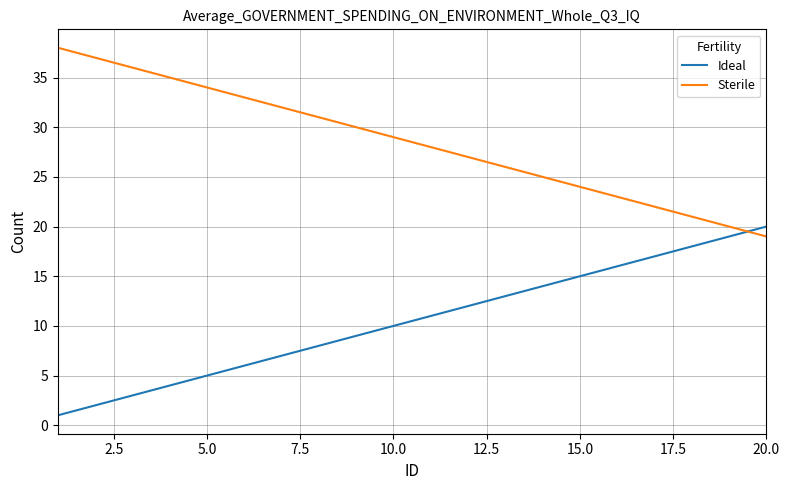

How many intersections are there between Sterile and Ideal?

1